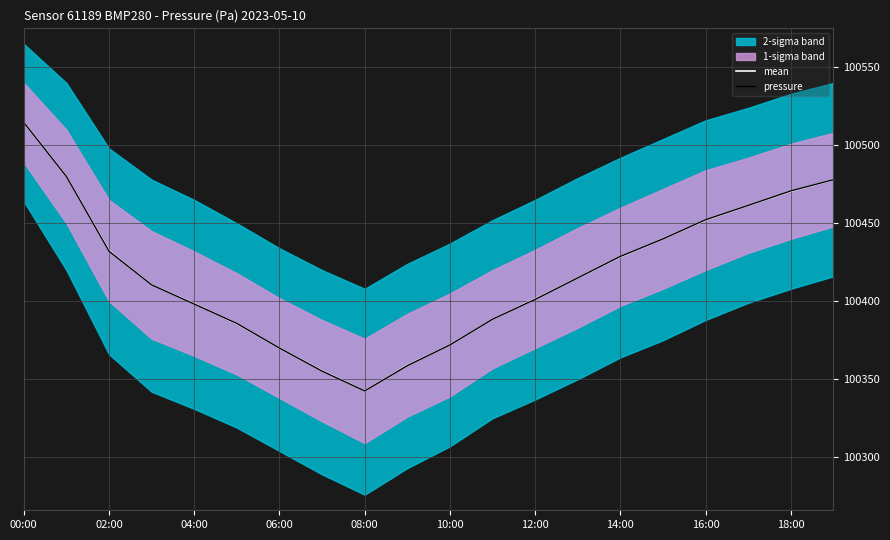

What is the difference between the maximum and minimum values in the mean series?

172.0